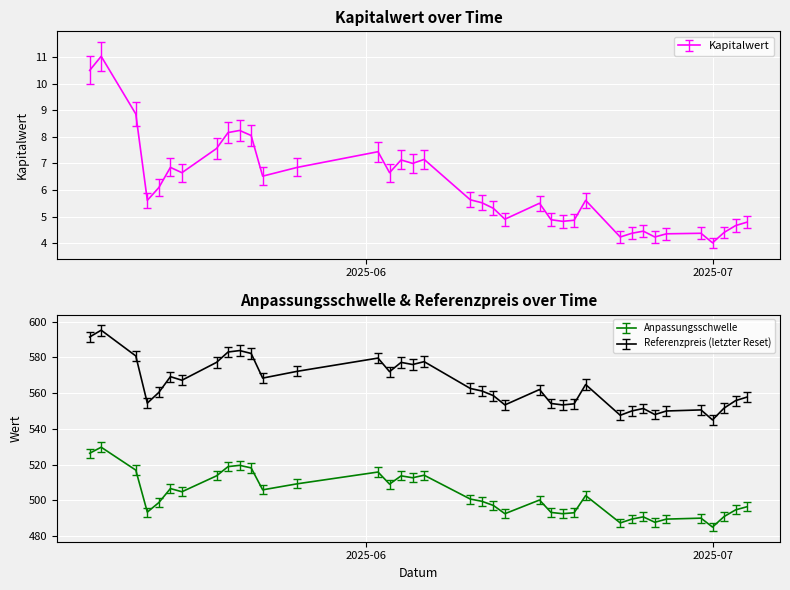

What is the difference between the maximum and minimum values in the Anpassungsschwelle series?

44.5